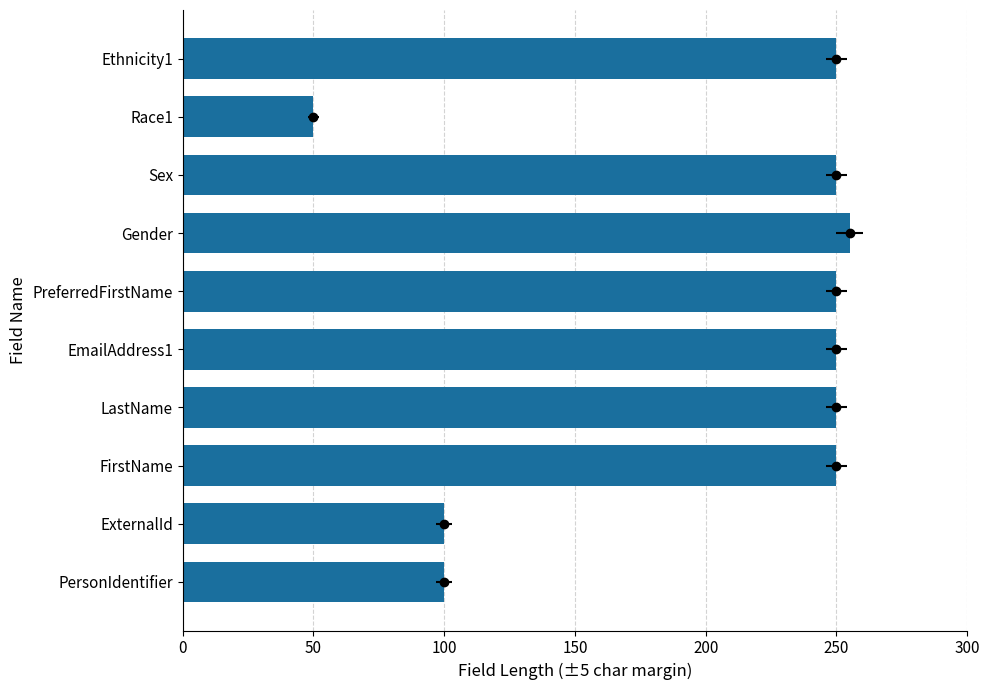

What is the maximum value shown in the chart?

255